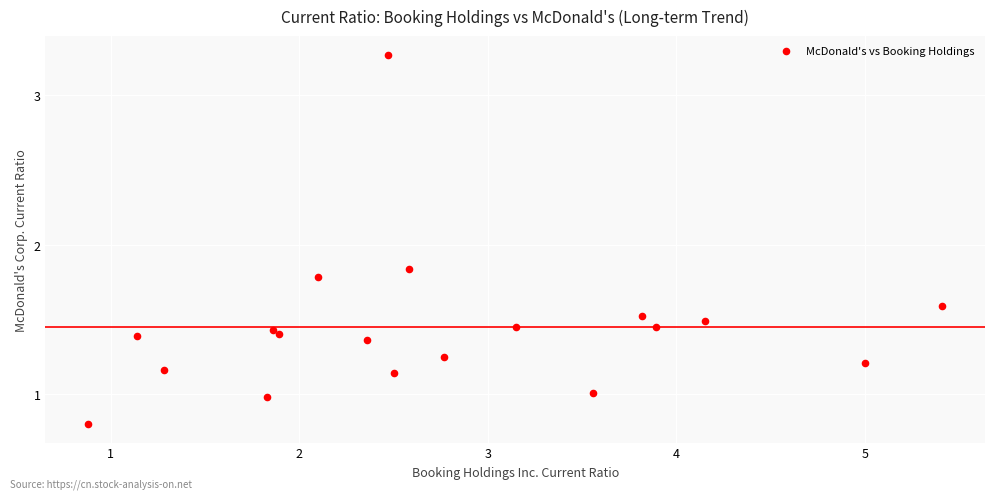

What is the range of X values (max minus min)?

4.5